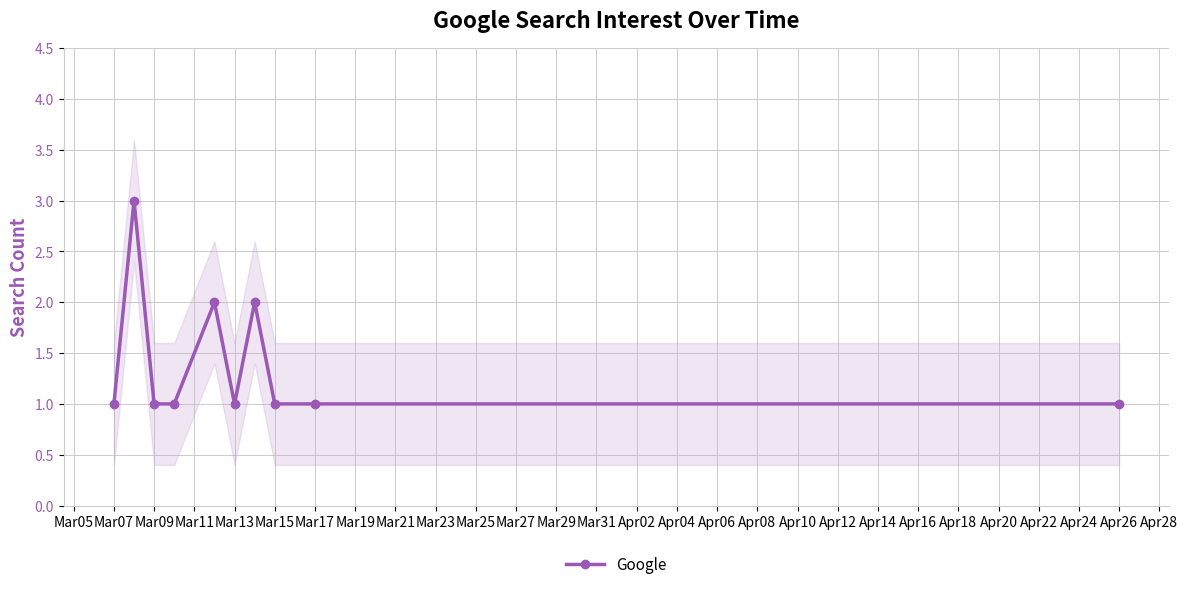

Is it true that Google equals 2 at Apr26?

False